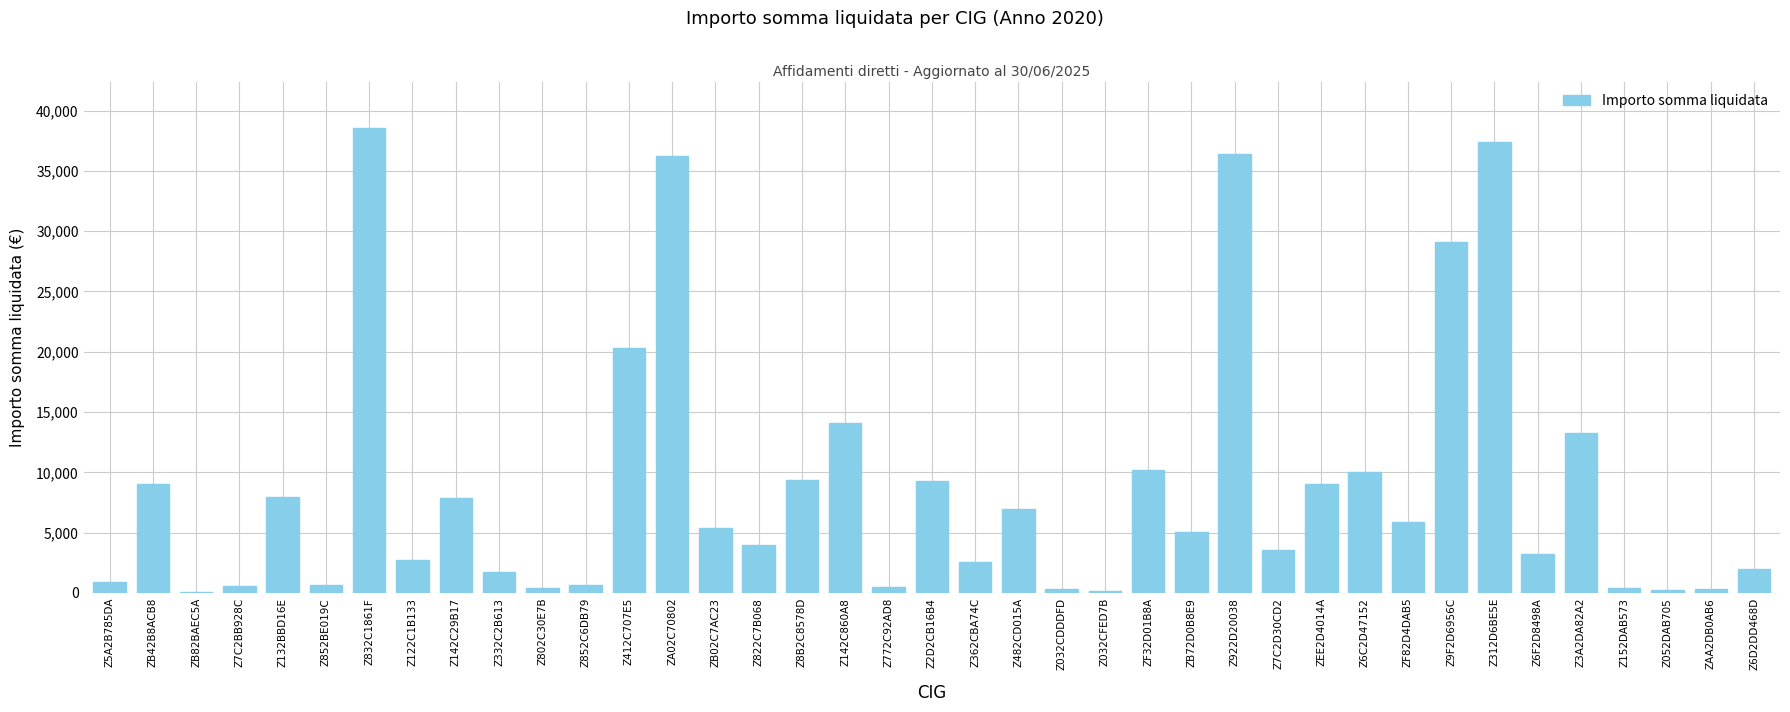

Between Z312D6BE5E and Z6D2DD468D, which is larger?

Z312D6BE5E